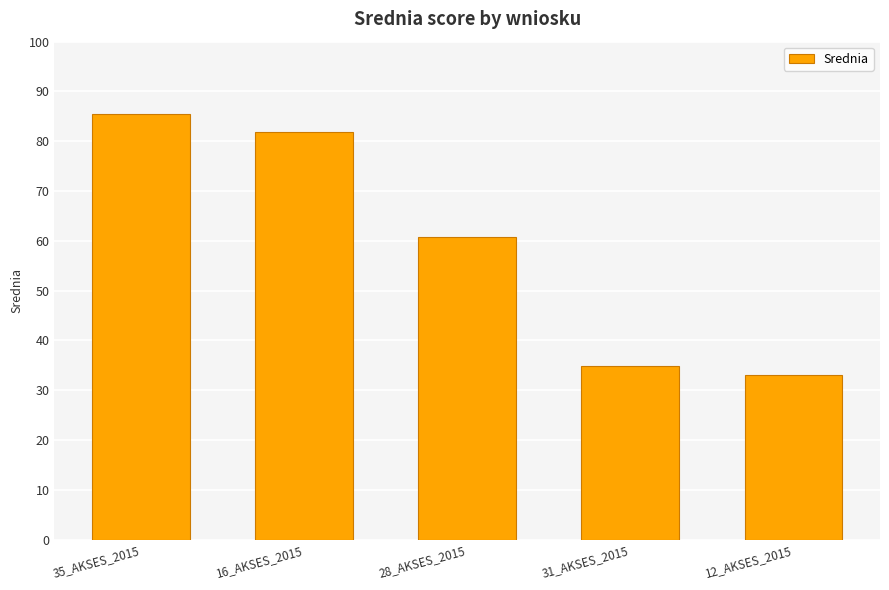

What is the maximum value shown in the chart?

85.5